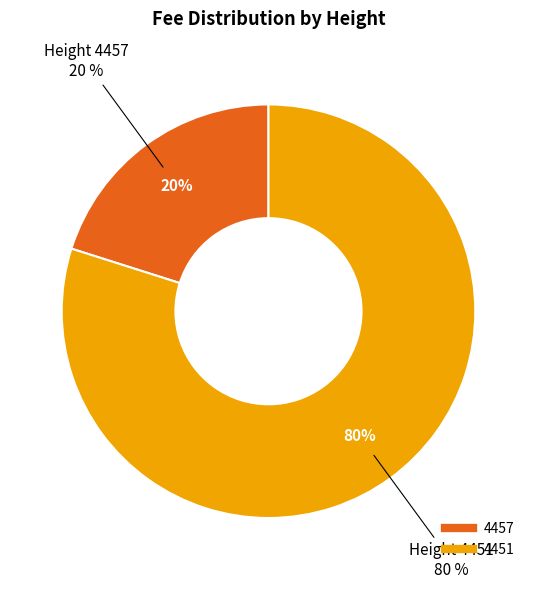

Between 4451 and 4457, which is larger?

4451